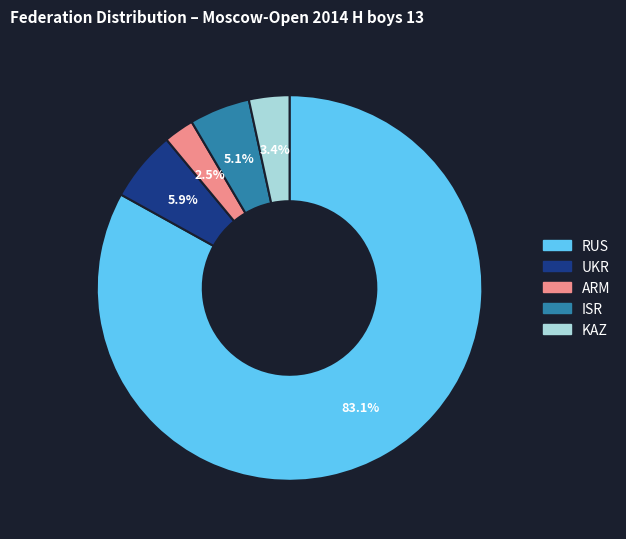

Rank the categories by value from lowest to highest.

ARM, KAZ, ISR, UKR, RUS